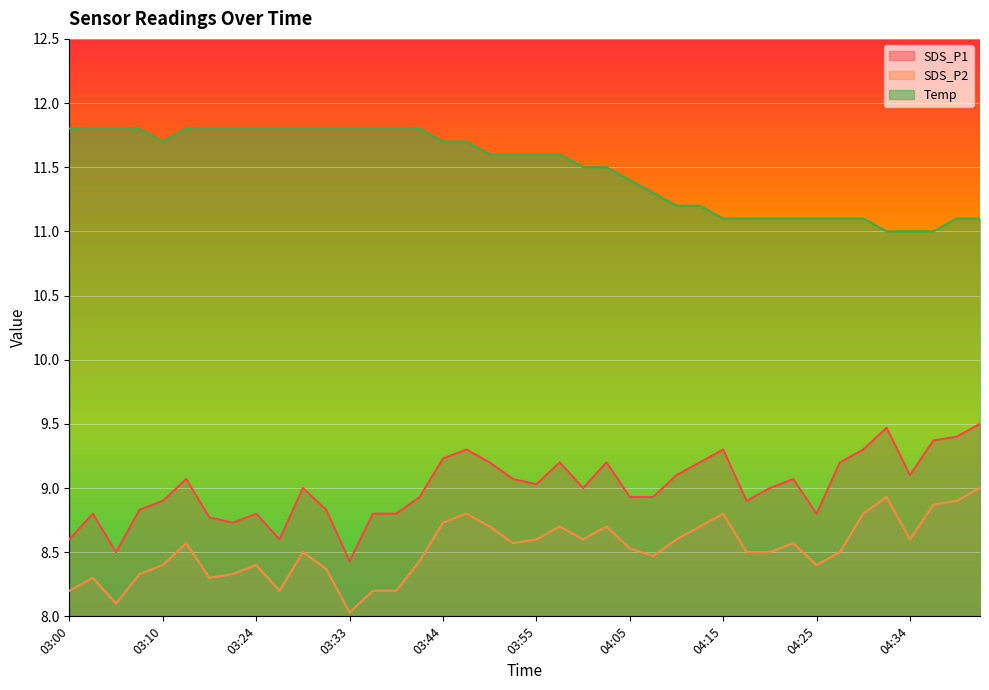

What are all the series names shown in the legend?

SDS_P1, SDS_P2, Temp